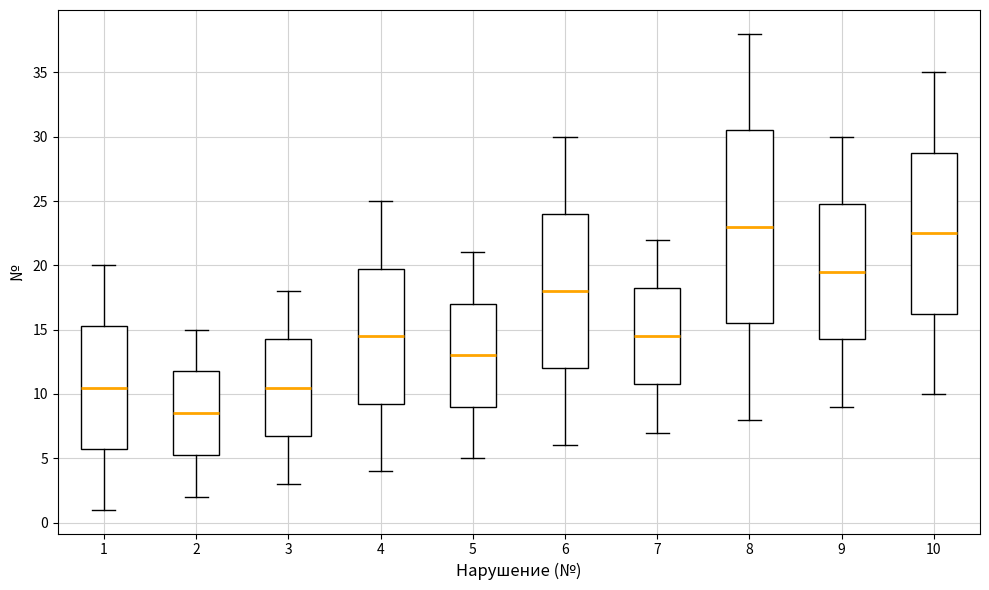

Reading left to right, read every box against the y-axis: the position of its median line, the range the box covers, and the ends of its whiskers. The values are not printed on the chart, so give them approximately, as read against the axis.

1: median 10.5, box 6.0 to 15.5, whiskers 1.0 to 20.0
2: median 8.5, box 5.5 to 12.0, whiskers 2.0 to 15.0
3: median 10.5, box 7.0 to 14.5, whiskers 3.0 to 18.0
4: median 14.5, box 9.5 to 20.0, whiskers 4.0 to 25.0
5: median 13.0, box 9.0 to 17.0, whiskers 5.0 to 21.0
6: median 18.0, box 12.0 to 24.0, whiskers 6.0 to 30.0
7: median 14.5, box 11.0 to 18.5, whiskers 7.0 to 22.0
8: median 23.0, box 15.5 to 30.5, whiskers 8.0 to 38.0
9: median 19.5, box 14.5 to 25.0, whiskers 9.0 to 30.0
10: median 22.5, box 16.5 to 29.0, whiskers 10.0 to 35.0